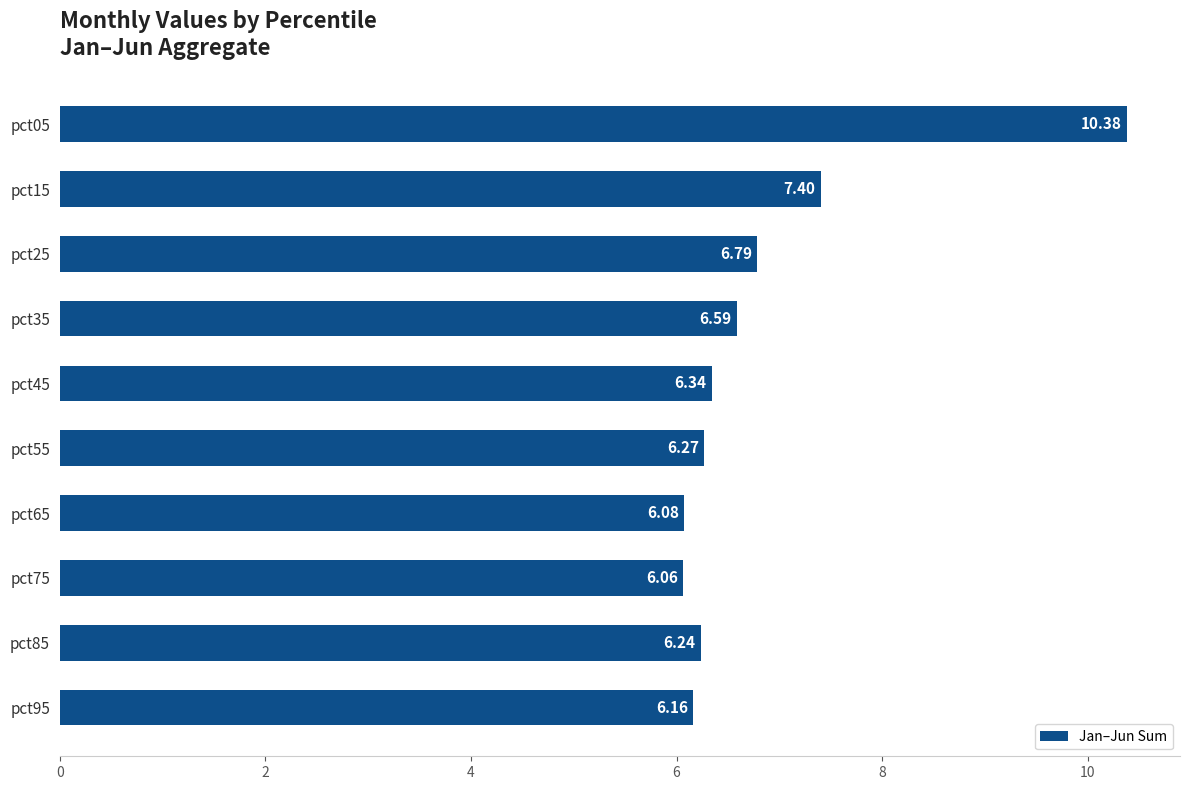

Approximately how many times larger is the value at pct85 compared to pct25?

0.9